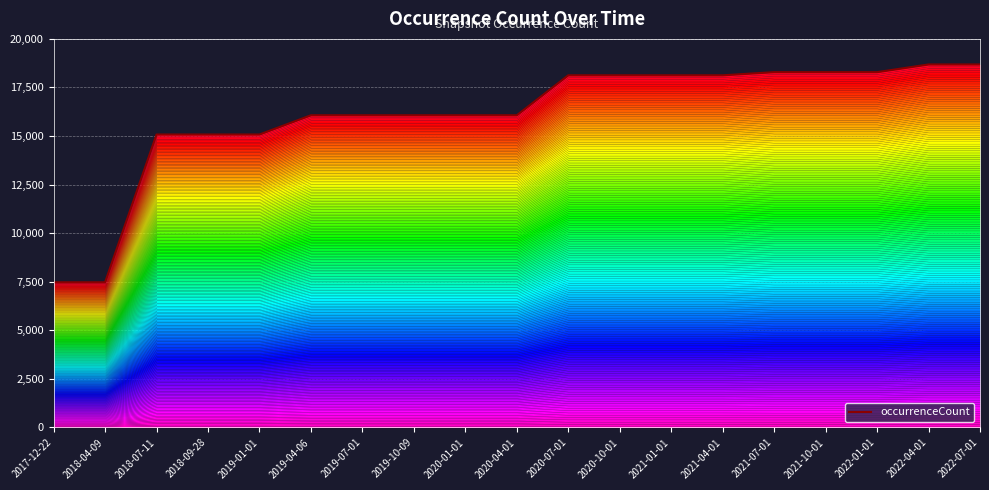

What is the label of the 1st point from the left?

2017-12-22